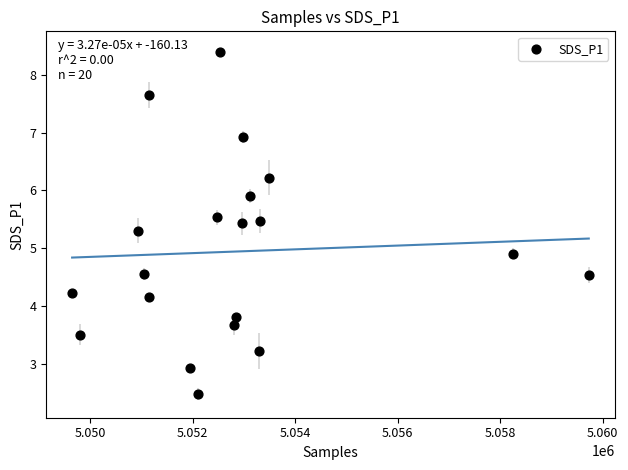

What is the range of Y values (max minus min)?

5.9